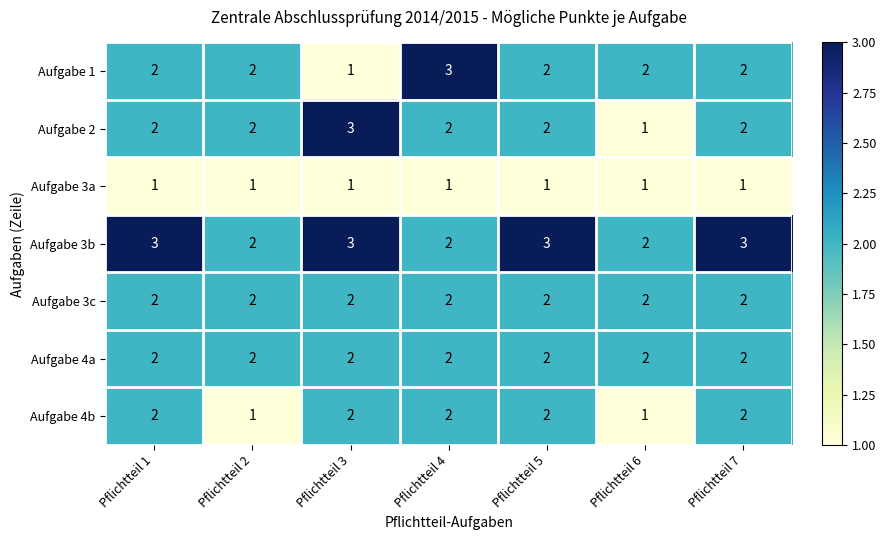

Is it true that Aufgabe 3b equals 5 at Pflichtteil 5?

False